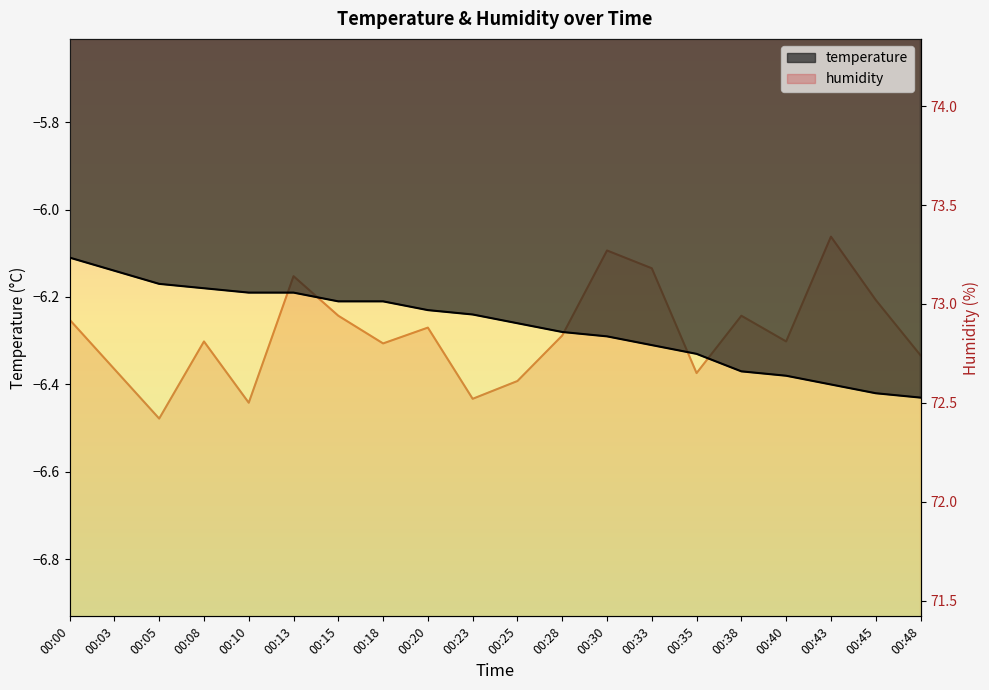

Rank the categories by temperature value from lowest to highest.

00:48, 00:45, 00:43, 00:40, 00:38, 00:35, 00:33, 00:30, 00:28, 00:25, 00:23, 00:20, 00:15, 00:18, 00:10, 00:13, 00:08, 00:05, 00:03, 00:00